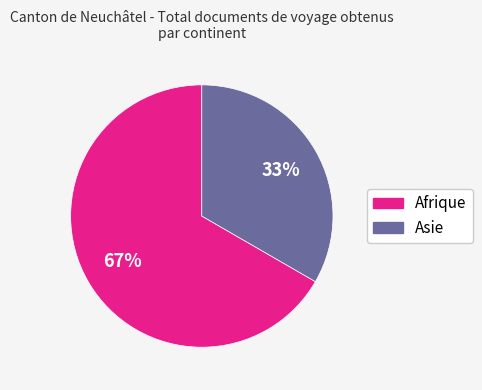

To the nearest percent, what is the average slice percentage?

50%